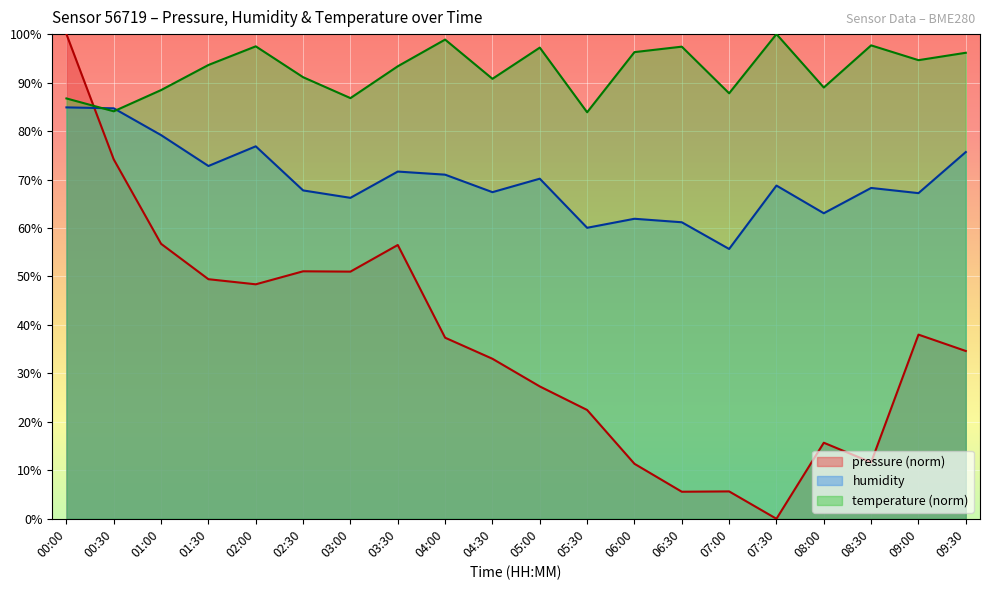

Which series changed the most between 07:00 and 08:00?

pressure (norm)